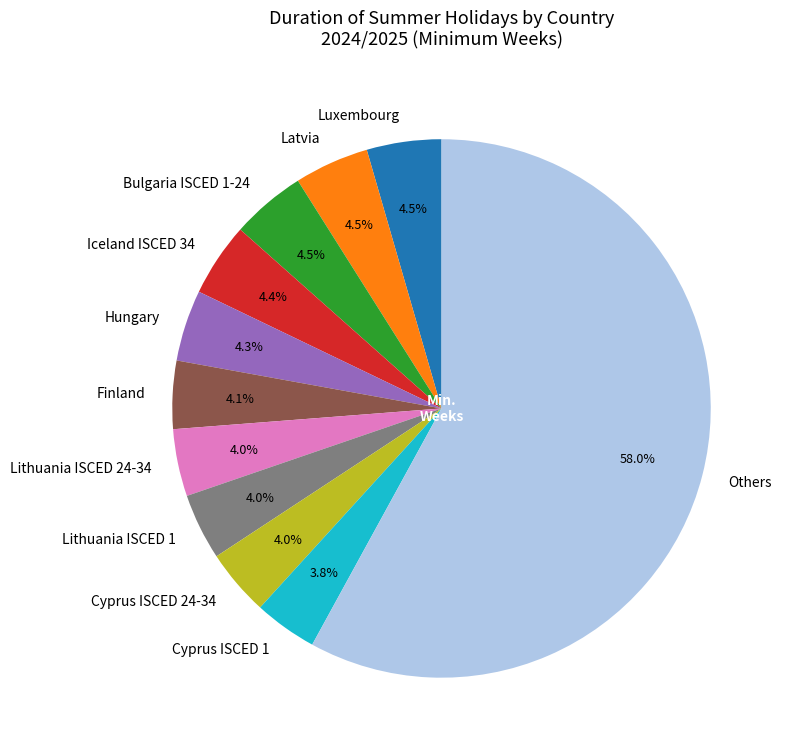

To the nearest percent, what is the average slice percentage?

9%